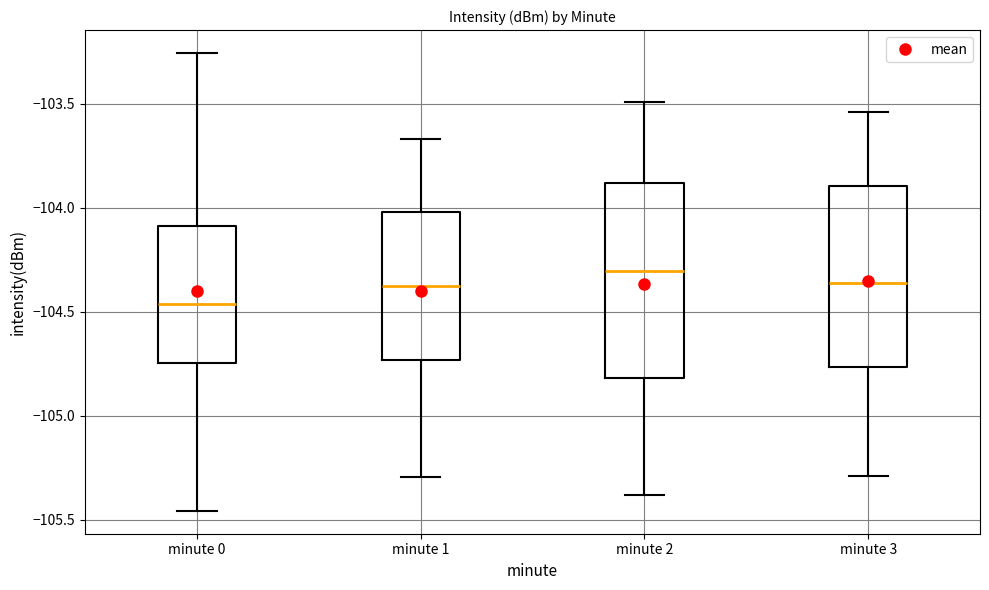

Which box is the tallest, from its lower edge to its upper edge?

minute 2